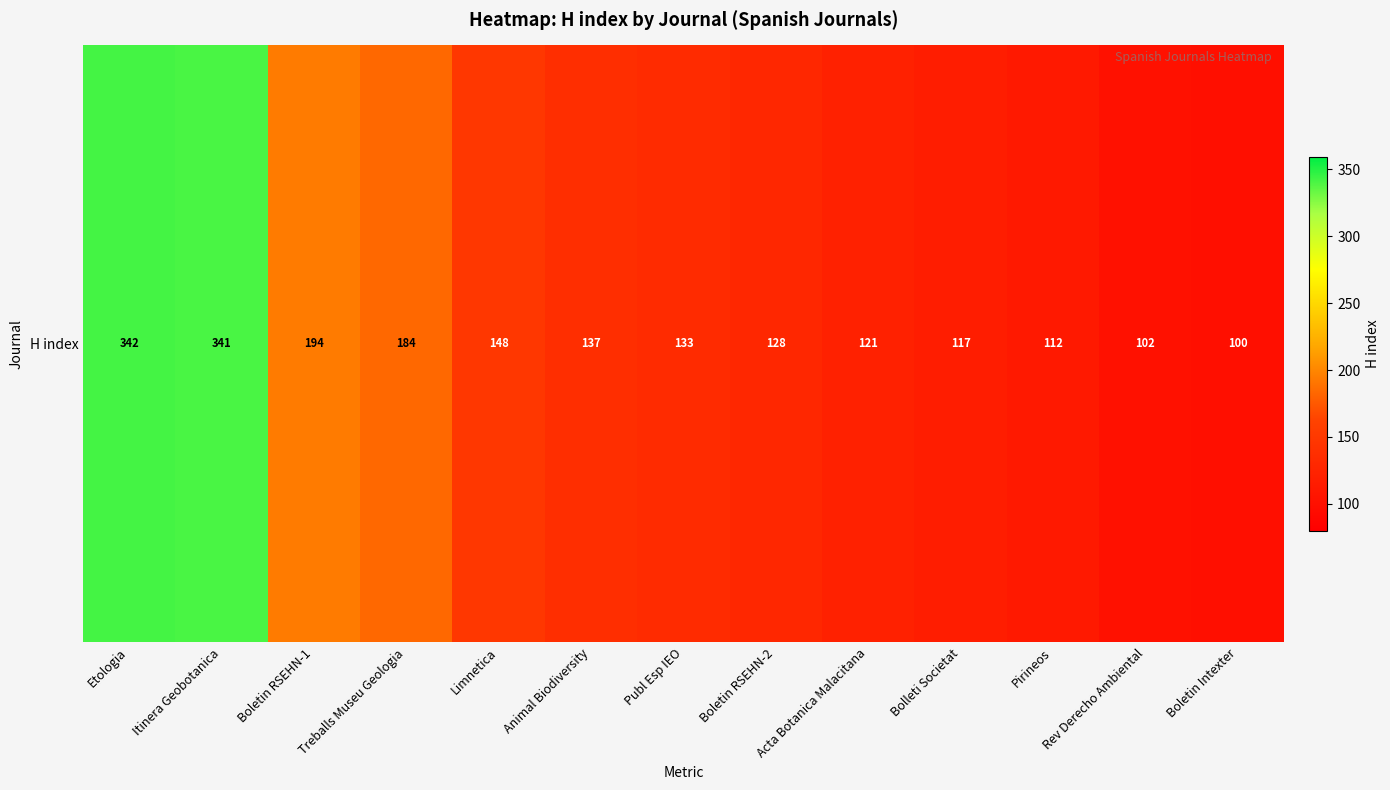

What is the ratio of the value at Treballs Museu Geologia to the value at Boletin Intexter?

1.8